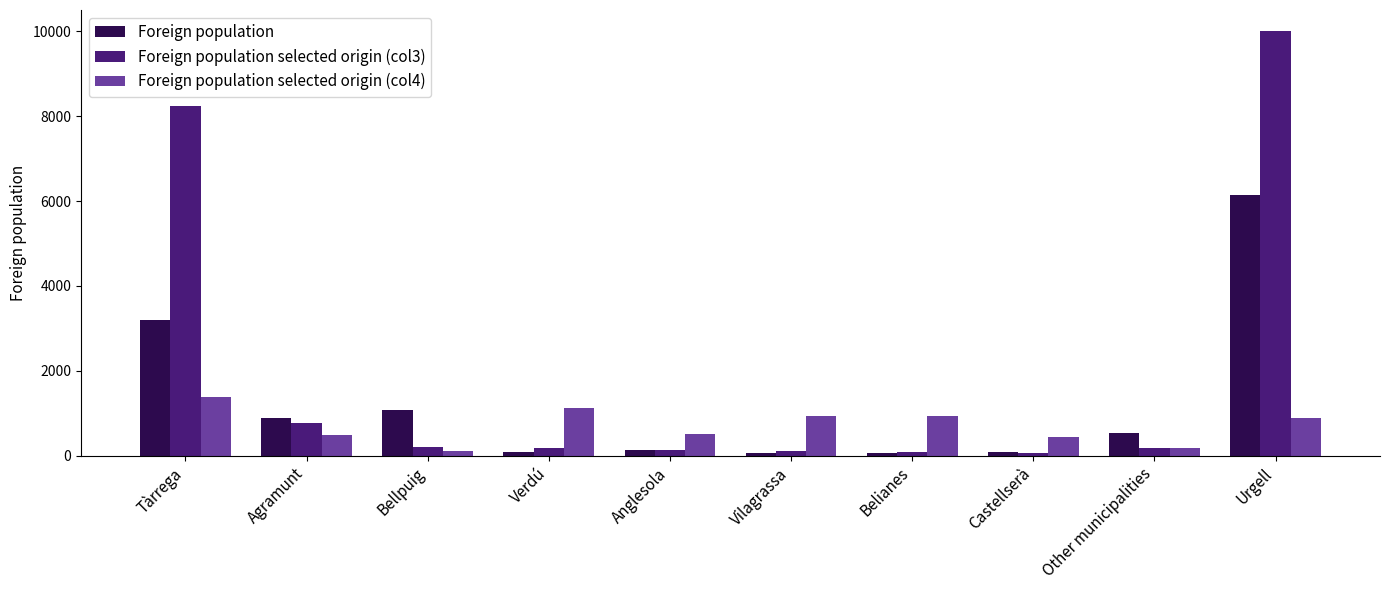

At which category is the sum across all series the highest?

Urgell